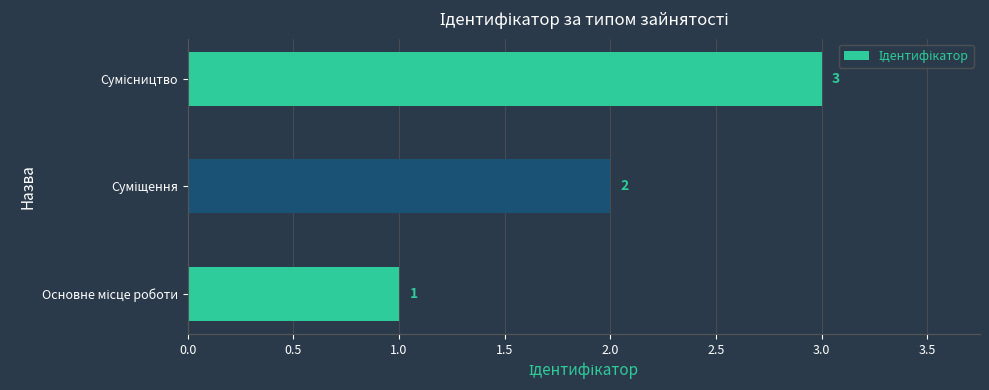

What is the sum of all values?

6